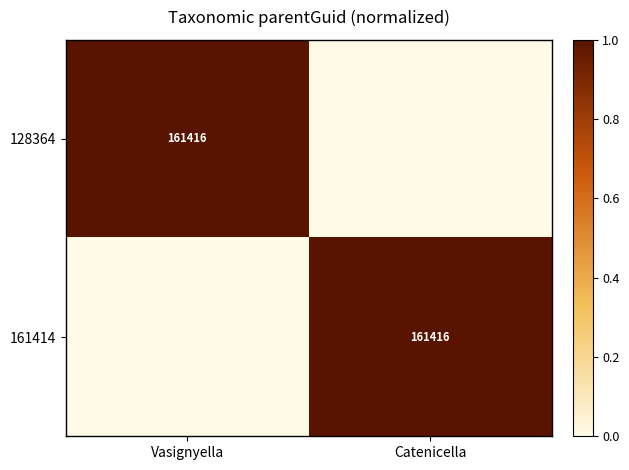

Between Catenicella and Vasignyella, which is larger?

Vasignyella